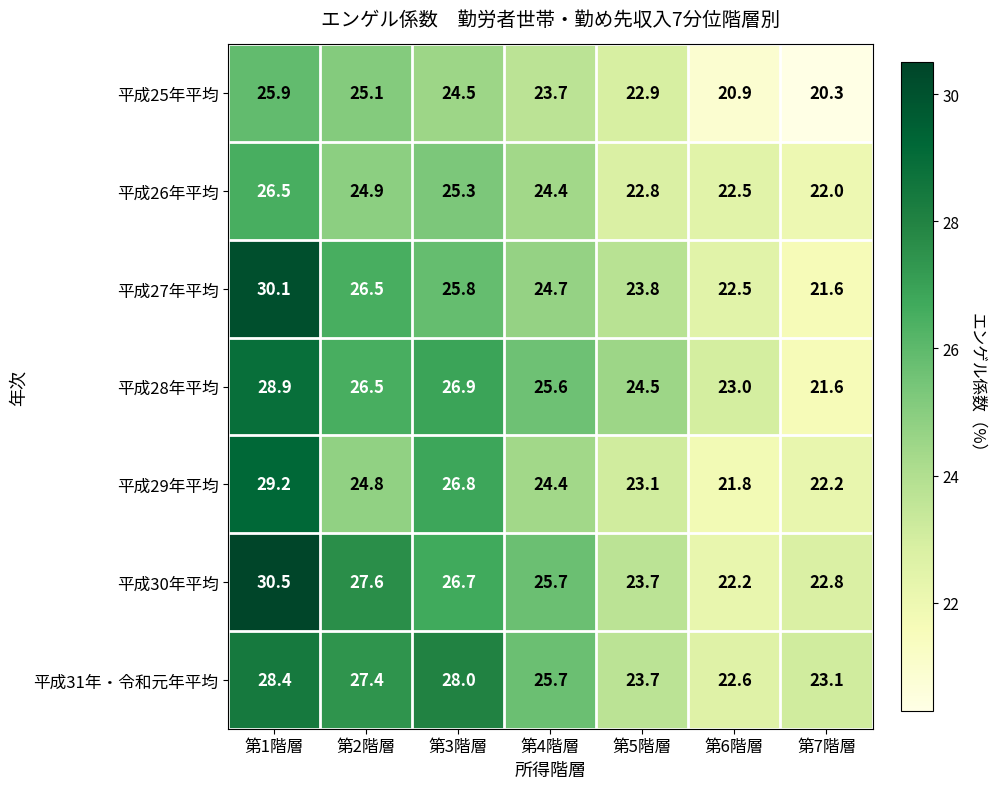

What is the difference between the 平成30年平均 values at 第4階層 and 第7階層?

2.9